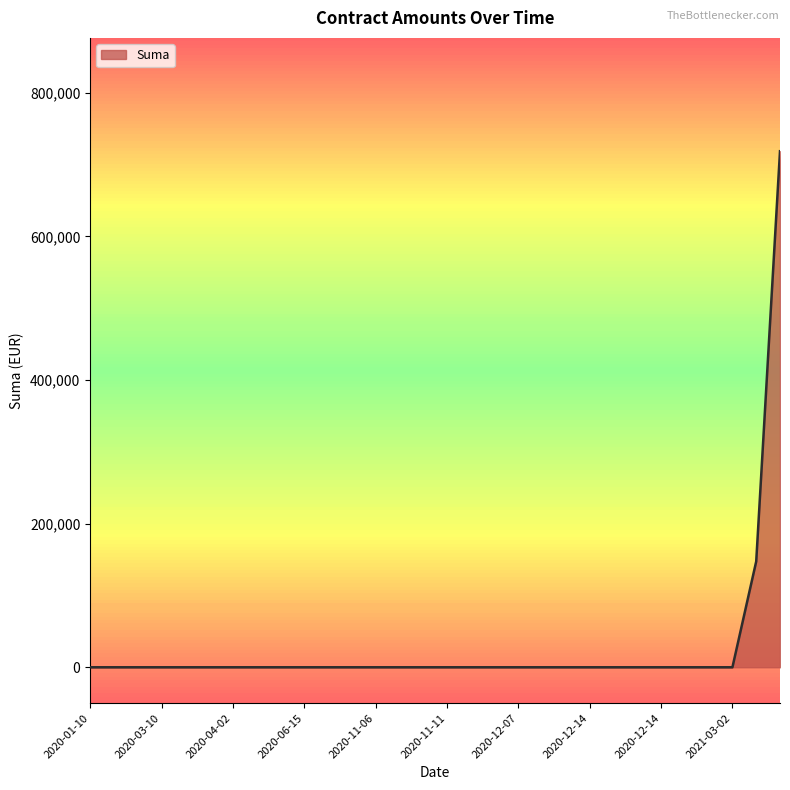

What is the maximum value shown in the chart?

718635.2